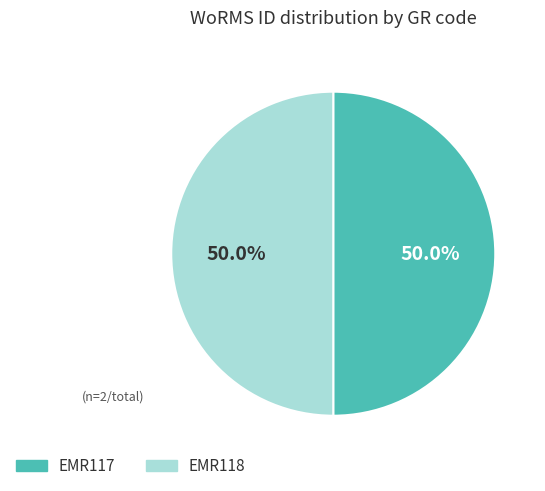

Combined, what portion of the pie is EMR118 and EMR117?

100.0%